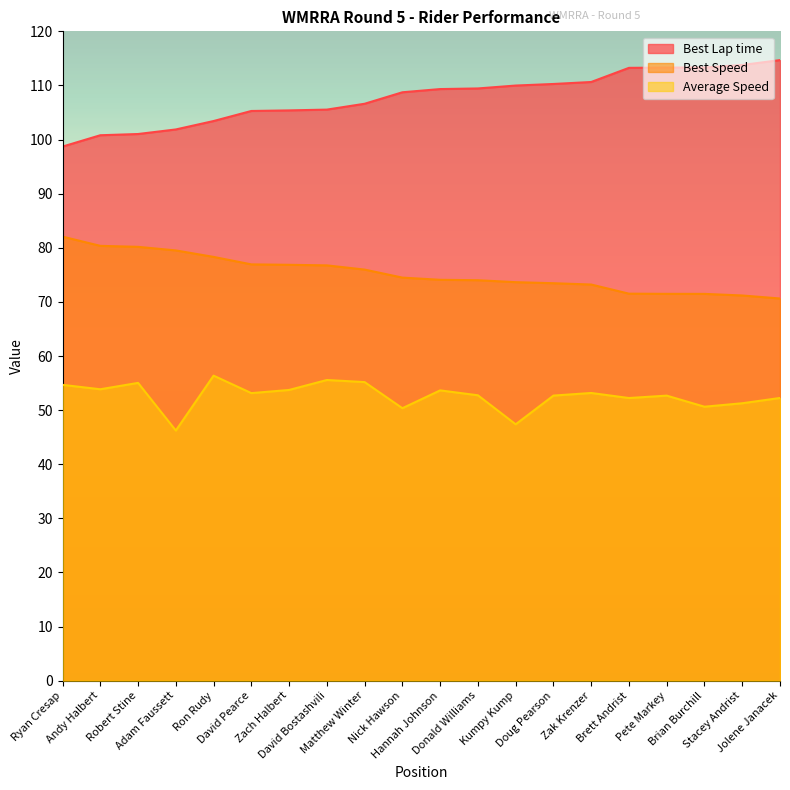

True or false: Best Speed and Average Speed cross at least once.

False